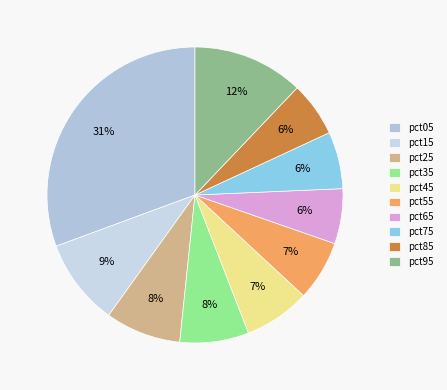

Which slice is the largest?

pct05